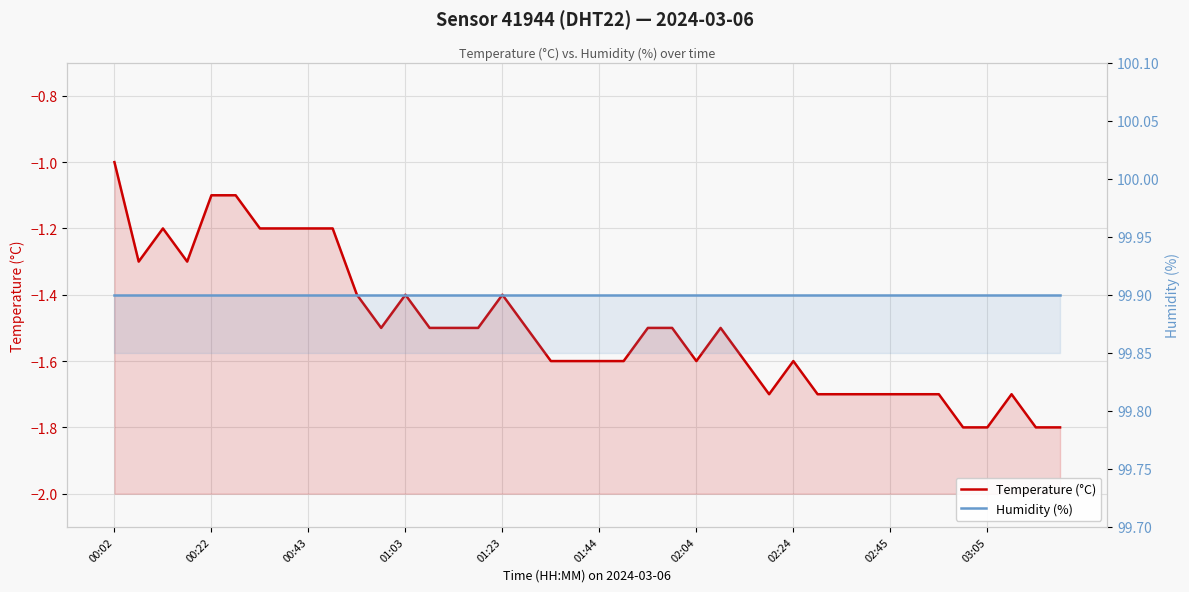

What are all the series names shown in the legend?

Temperature (°C), Humidity (%)